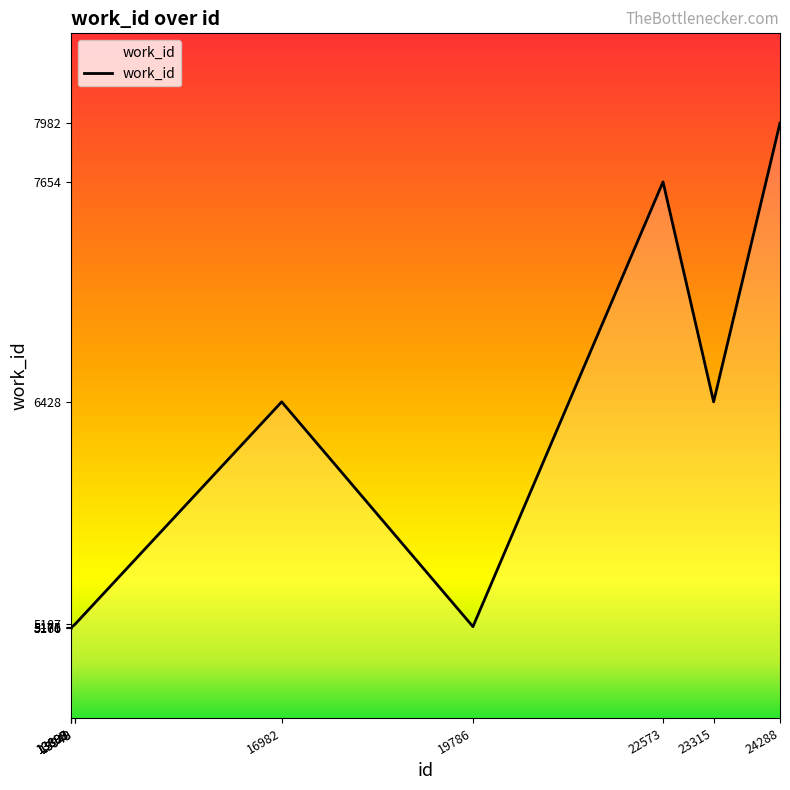

What is the greatest value displayed?

7982